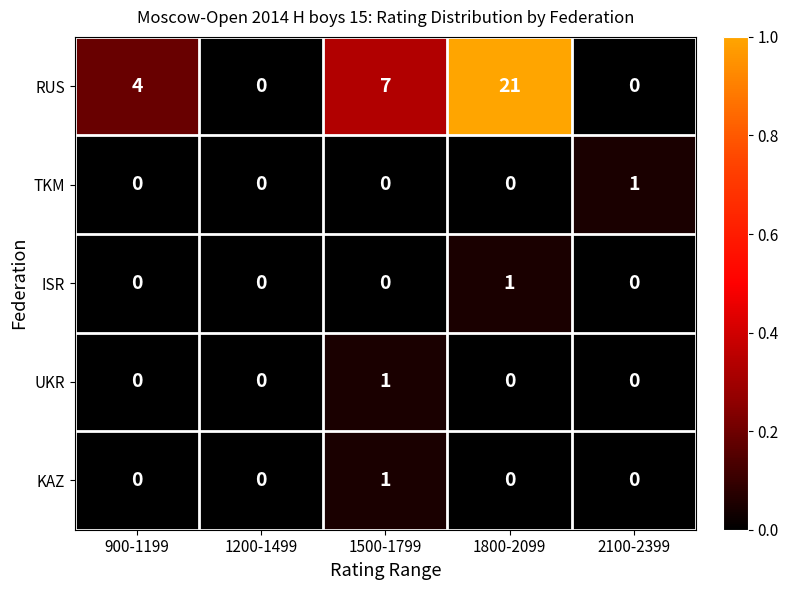

How many ISR values are between 0 and 1?

5